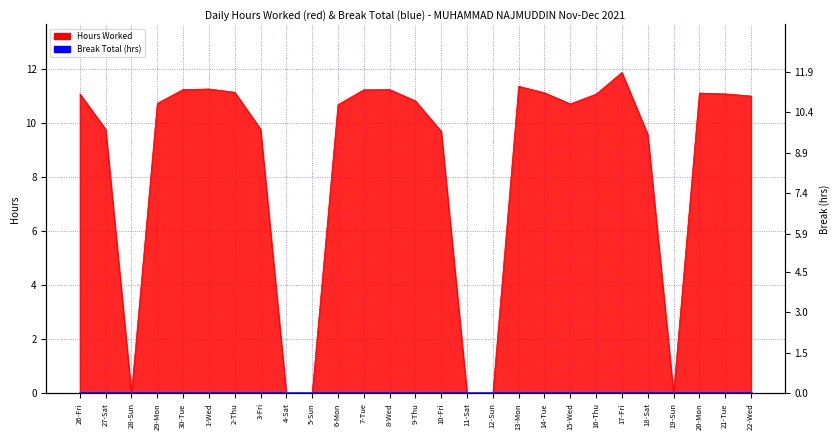

What is the change in value from 26-Fri to 10-Fri?

-1.4